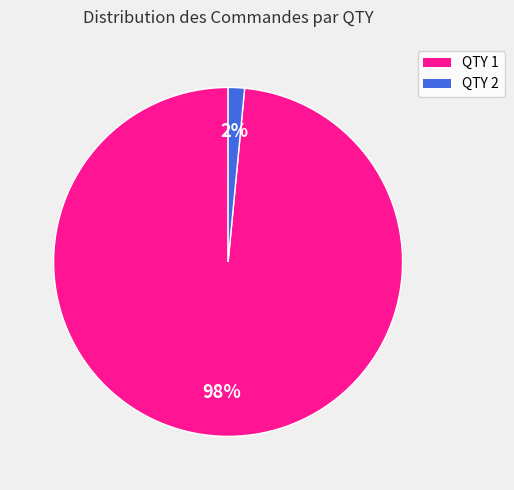

Does any single category account for the majority?

Yes